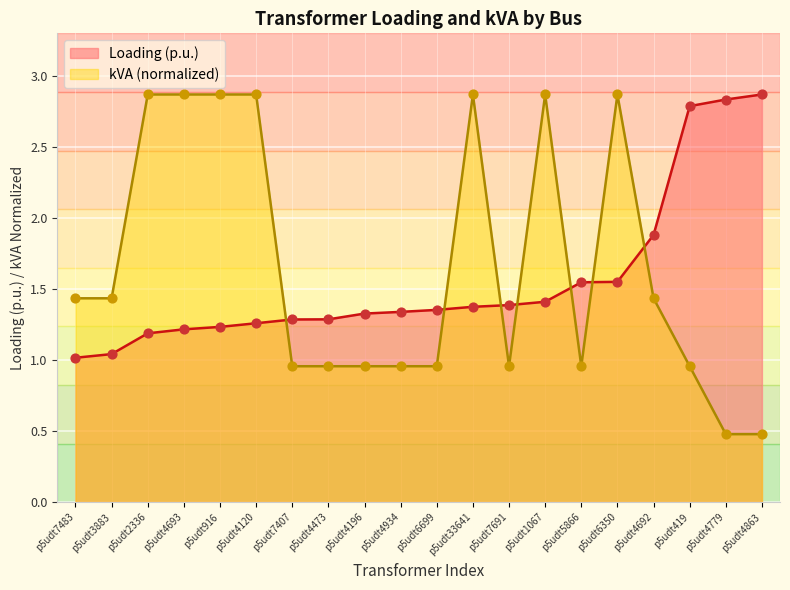

At which category is the sum across all series the highest?

p5udt6350